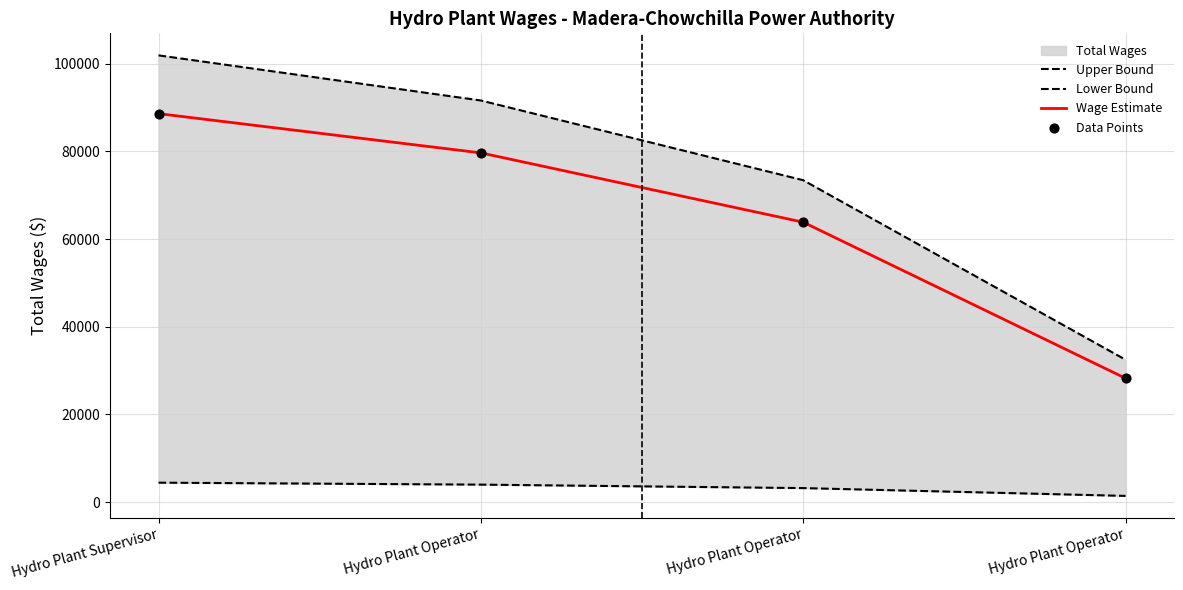

Which series contains the highest Y value?

Upper Bound